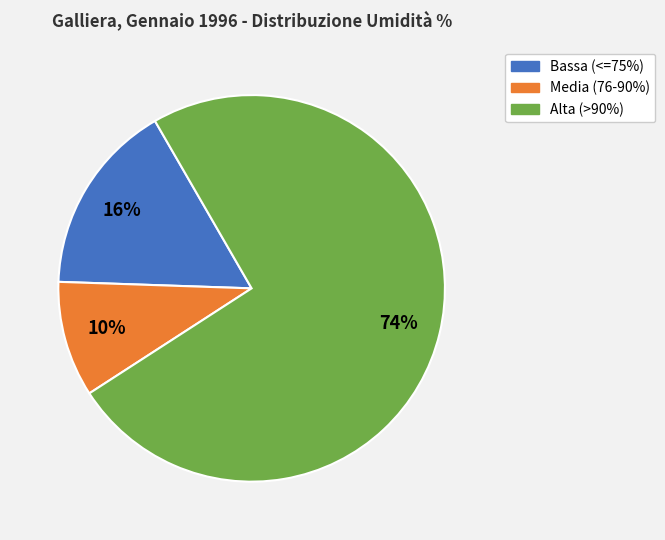

Is there any slice that represents more than half of the pie?

Yes